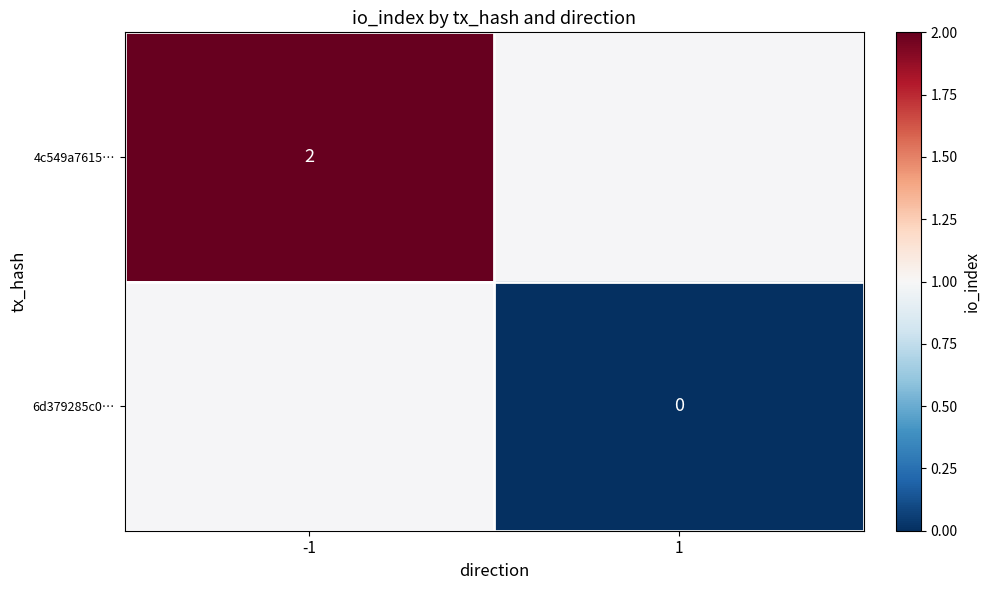

What is the maximum value shown in the chart?

2.0